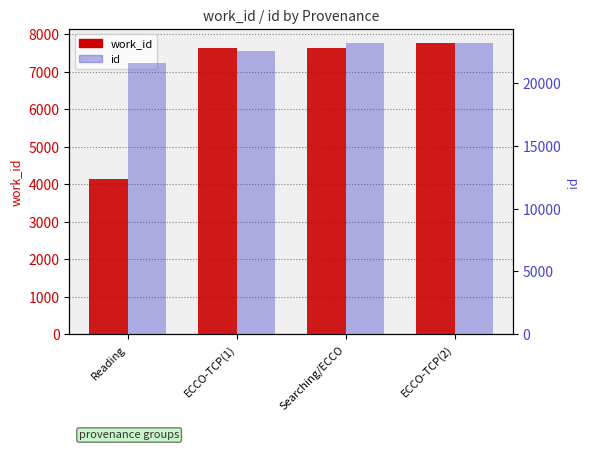

At which label does work_id first exceed 7643?

ECCO-TCP(2)